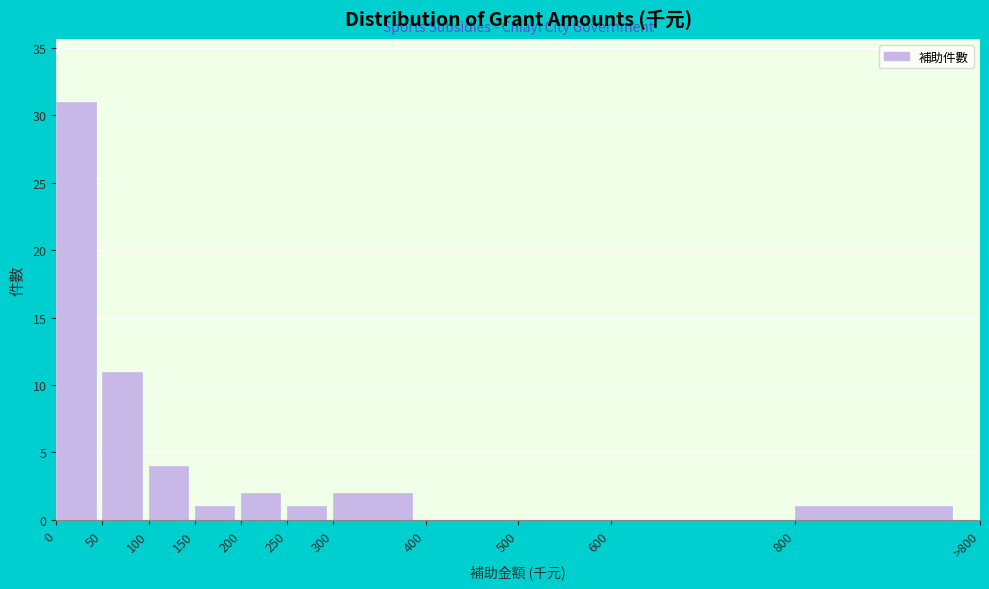

Reading right to left, what are all the values shown in this chart?

800=1	600=0	500=0	400=0	300=2	250=1	200=2	150=1	100=4	50=11	0=31